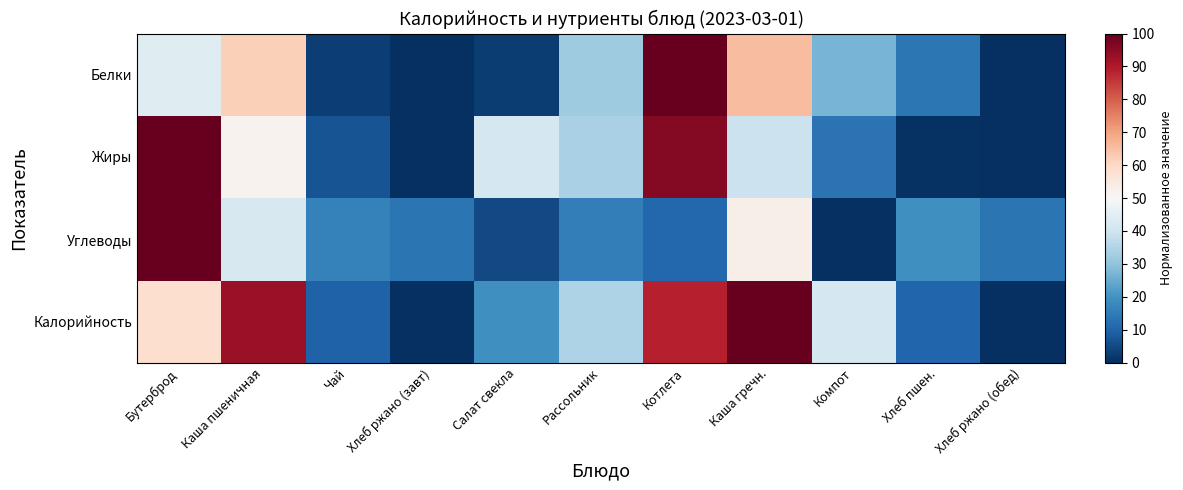

Reading left to right, list all the values displayed in this chart.

Белки: Бутерброд=44.1	Каша пшеничная=62.0	Чай=3.0	Хлеб ржано (завт)=0.0	Салат свекла=2.7	Рассольник=32.3	Котлета=100.0	Каша гречн.=65.4	Компот=26.7	Хлеб пшен.=14.0	Хлеб ржано (обед)=0.0
Жиры: Бутерброд=100.0	Каша пшеничная=51.6	Чай=6.7	Хлеб ржано (завт)=0.0	Салат свекла=41.4	Рассольник=33.6	Котлета=95.9	Каша гречн.=39.3	Компот=13.2	Хлеб пшен.=0.8	Хлеб ржано (обед)=0.0
Углеводы: Бутерброд=100.0	Каша пшеничная=42.1	Чай=16.4	Хлеб ржано (завт)=13.6	Салат свекла=5.0	Рассольник=15.5	Котлета=10.9	Каша гречн.=52.9	Компот=0.0	Хлеб пшен.=19.4	Хлеб ржано (обед)=13.6
Калорийность: Бутерброд=58.4	Каша пшеничная=93.0	Чай=9.7	Хлеб ржано (завт)=0.0	Салат свекла=19.4	Рассольник=34.7	Котлета=88.9	Каша гречн.=100.0	Компот=41.3	Хлеб пшен.=10.5	Хлеб ржано (обед)=0.0